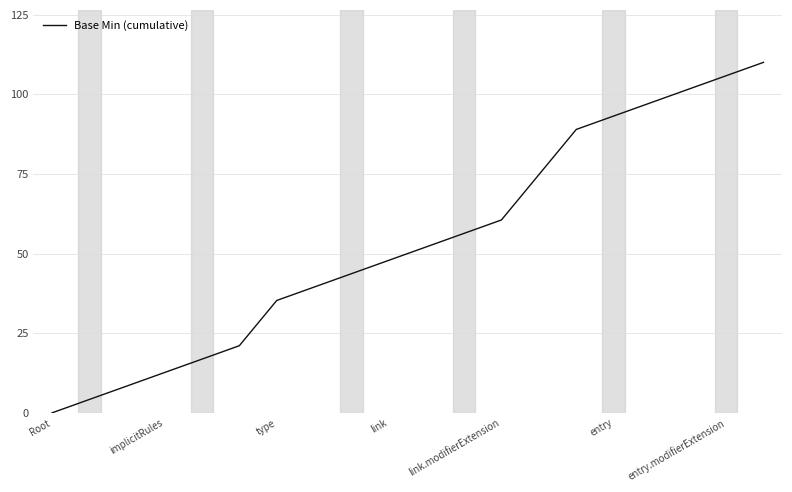

What is the difference between the maximum and minimum values?

110.0